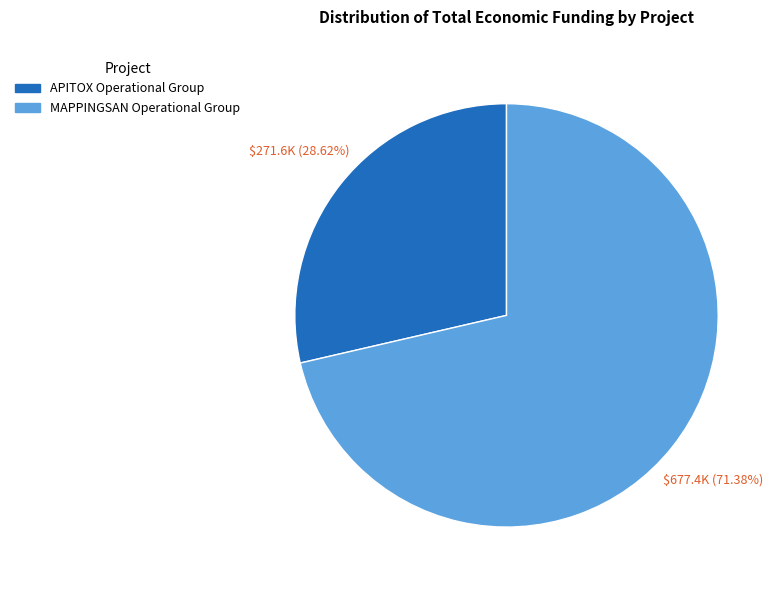

Between MAPPINGSAN Operational Group and APITOX Operational Group, which is larger?

MAPPINGSAN Operational Group